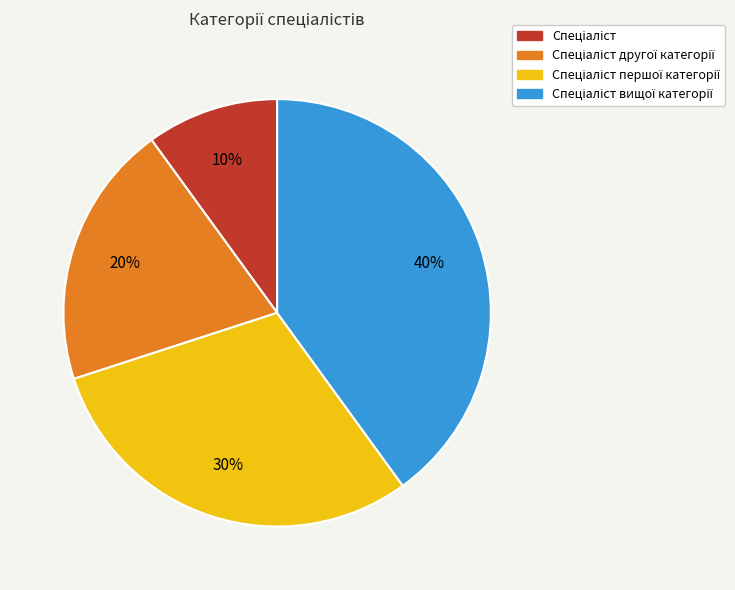

Is there a majority slice in this chart?

No